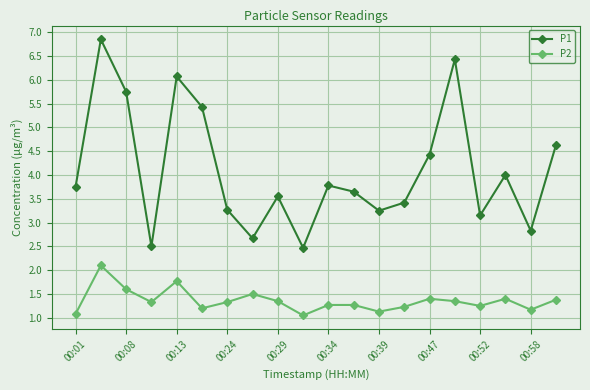

What is the sum of all P1 values?

81.9